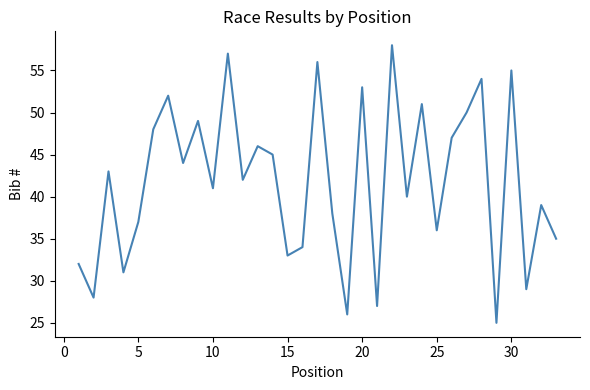

What is the difference between the maximum and minimum values?

33